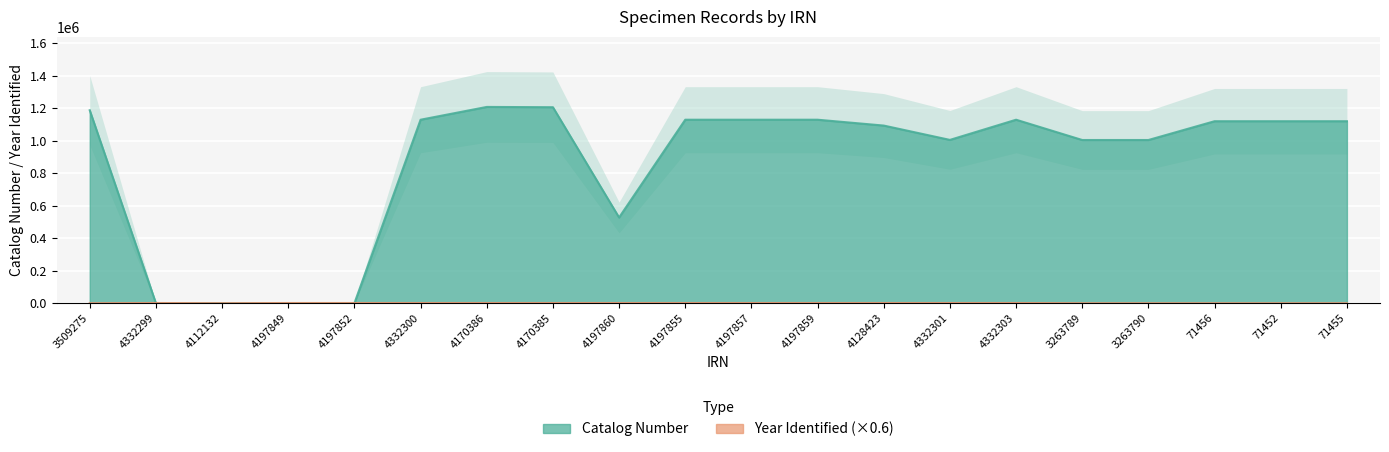

Which has a higher value, 4332303 or 4197857?

4197857